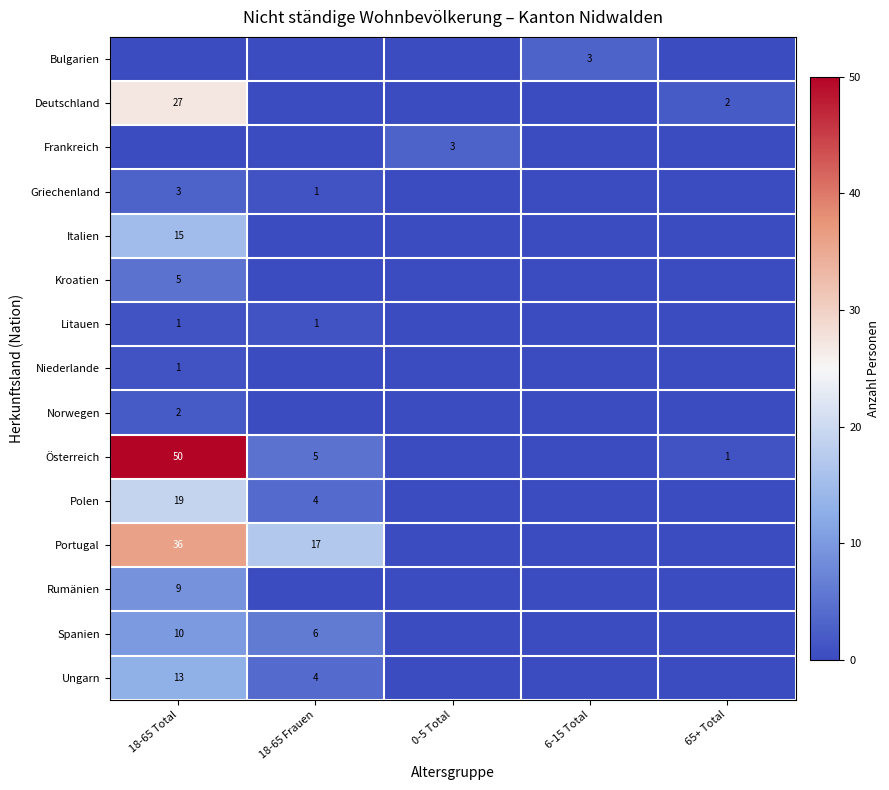

At how many categories does at least one series exceed 24?

1